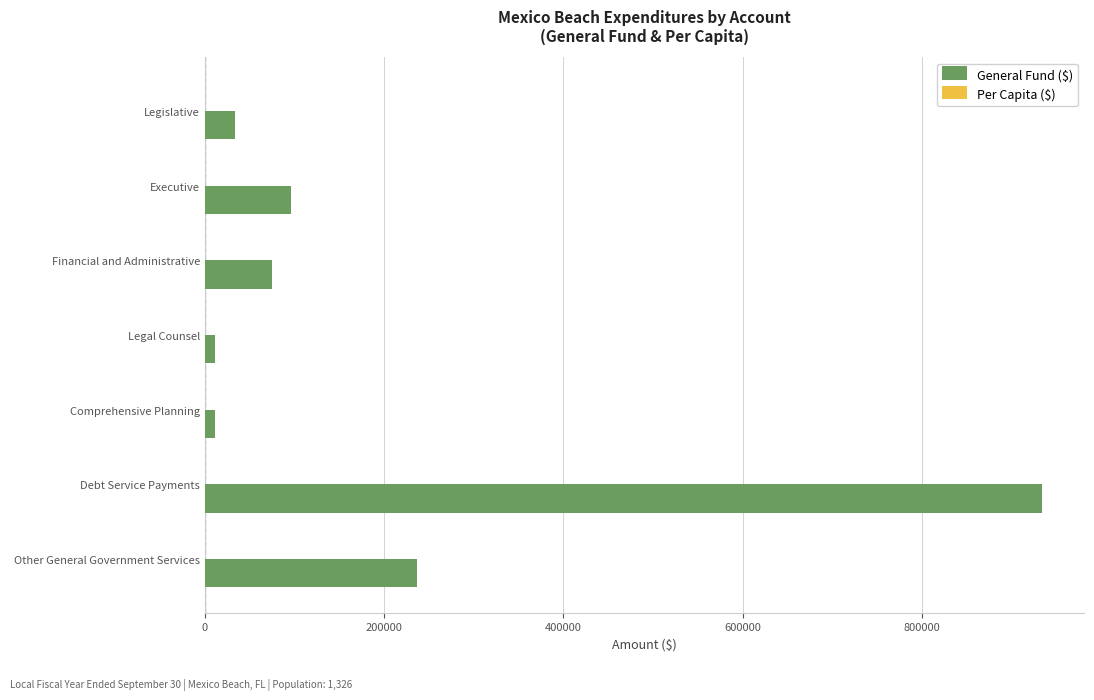

How many series are shown in this chart?

2